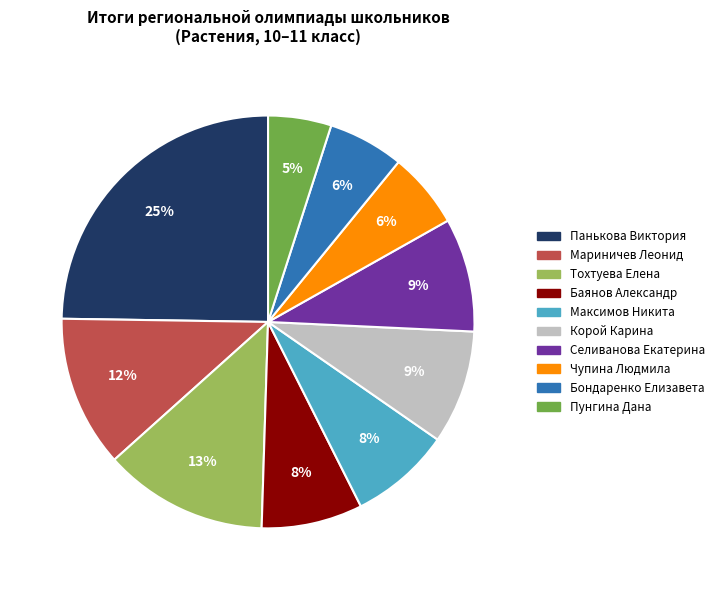

Is the sum of Чупина Людмила and Панькова Виктория greater than half?

No